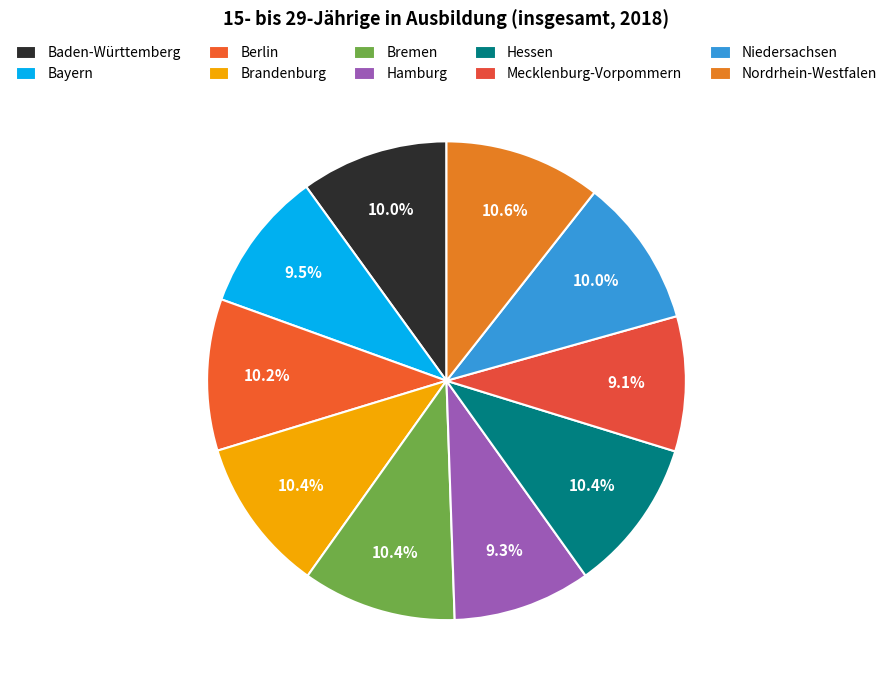

Count the number of slices in the pie.

10